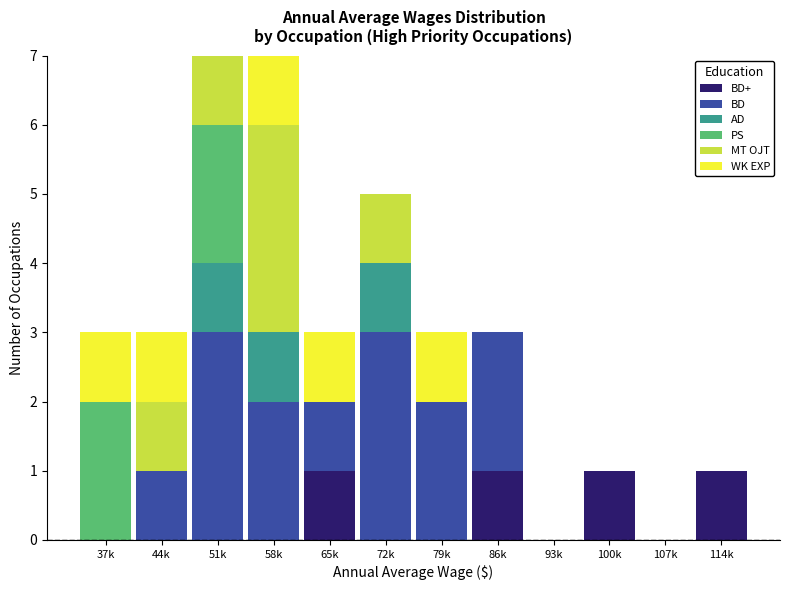

What is the total value across all series at 79k?

3